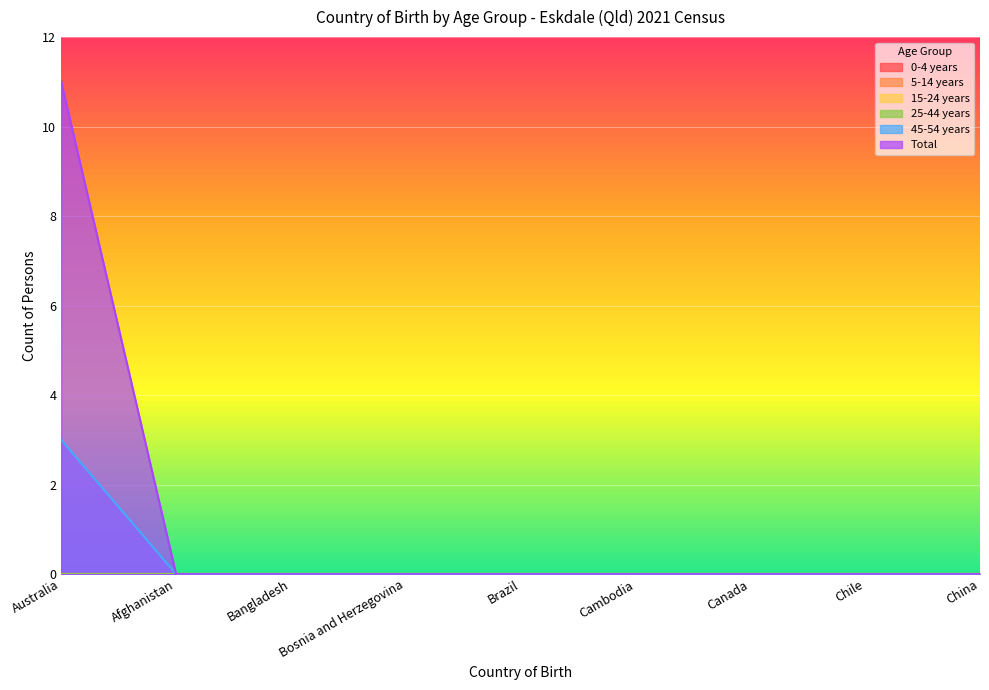

Which series changed the most between Afghanistan and Canada?

0-4 years